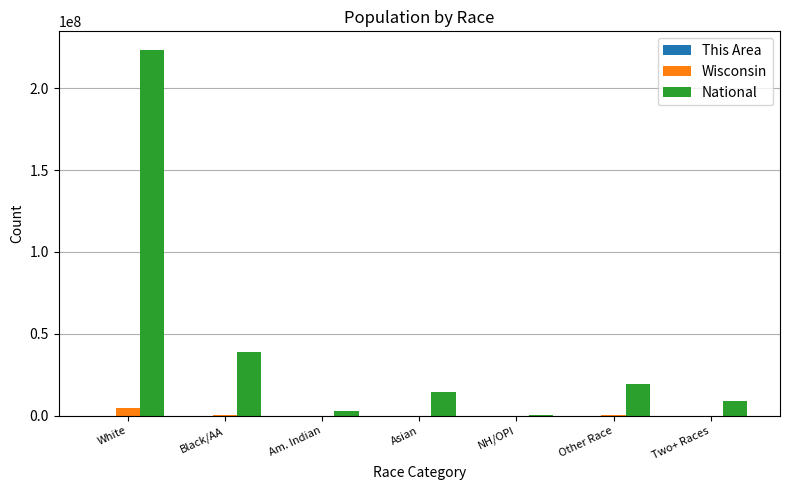

What is the sum of all National values?

308745538